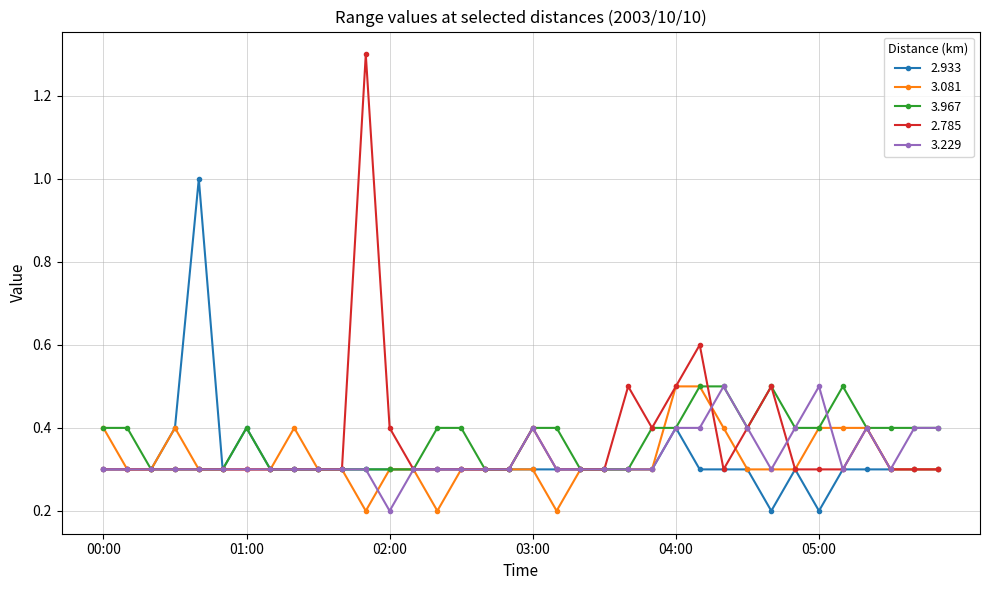

How many data points does each series have?

36